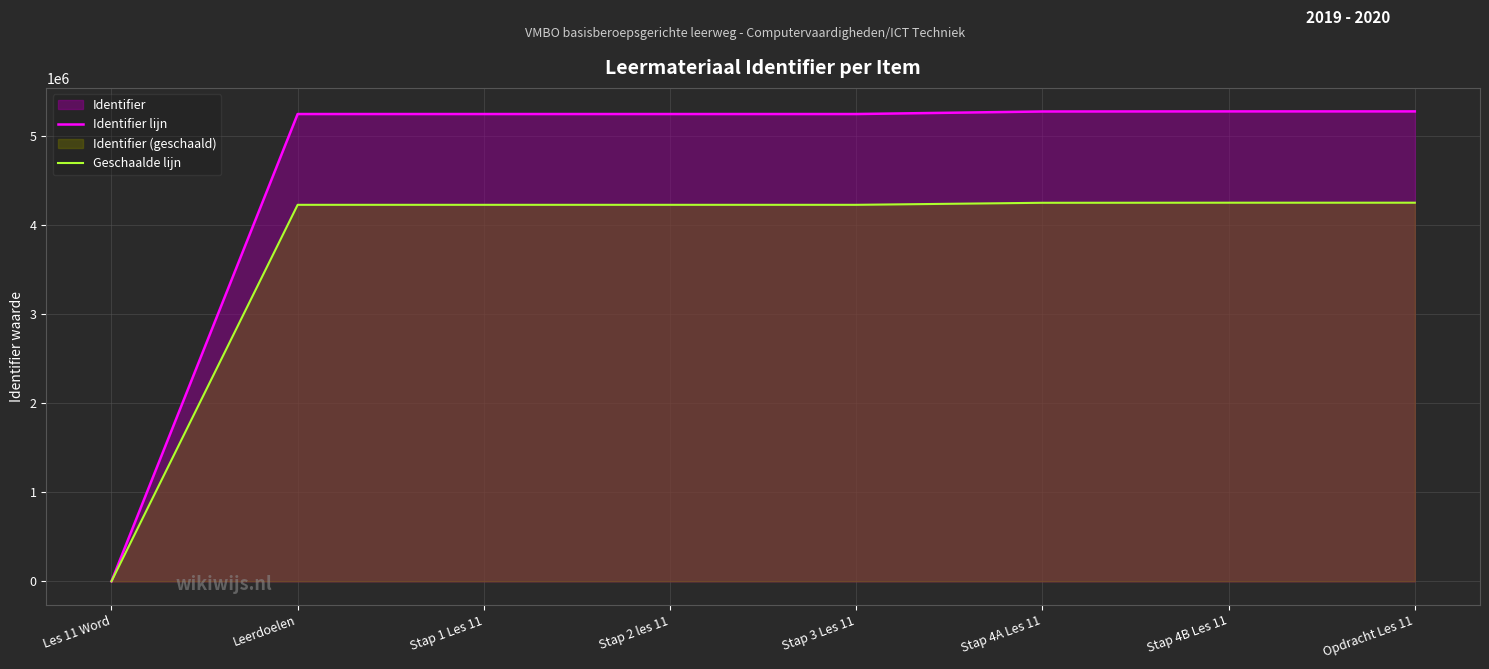

Reading left to right, list all the values displayed in this chart.

Identifier lijn: 0.0	5245193.0	5245196.0	5245198.0	5245201.0	5273611.0	5274810.0	5274845.0
Geschaalde lijn: 0.0	4226109.1	4226111.5	4226113.1	4226115.5	4249005.8	4249971.8	4250000.0